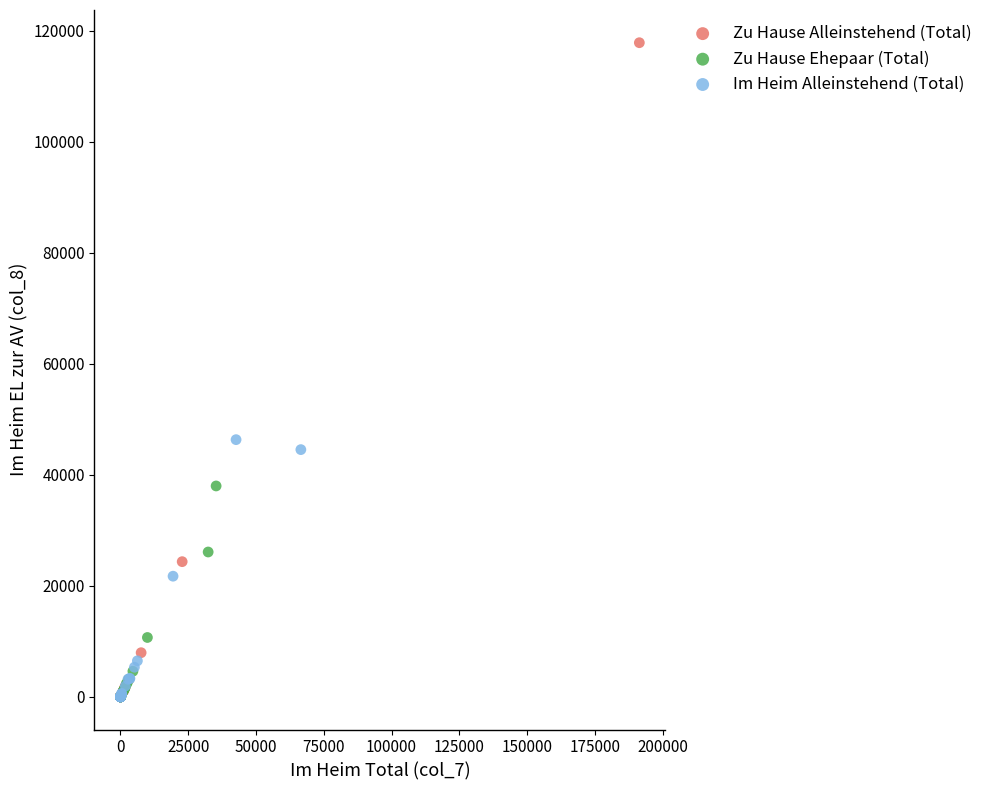

Which series contains the highest Y value?

Zu Hause Alleinstehend (Total)